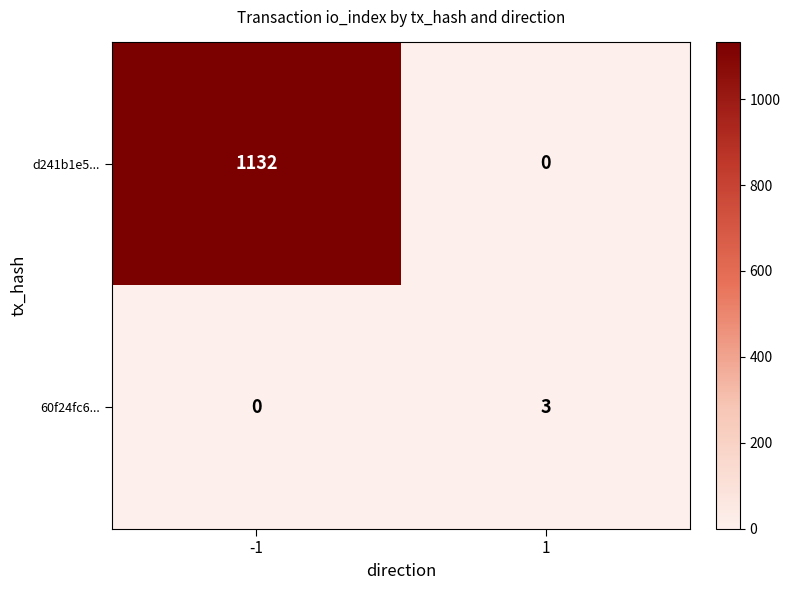

At how many categories does at least one series exceed 614?

1